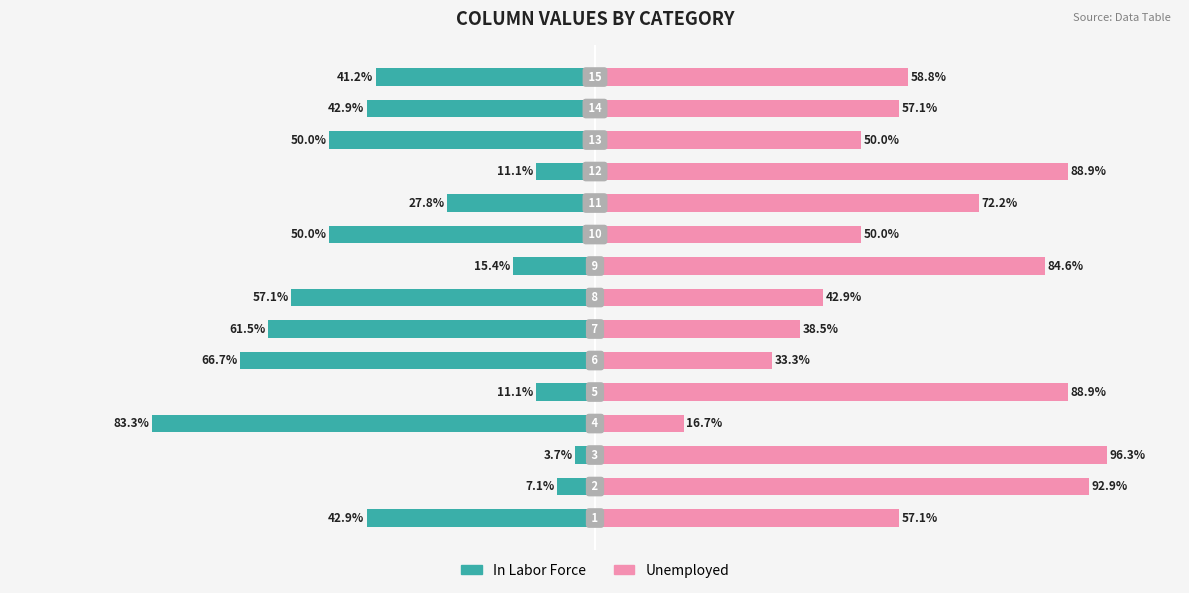

At how many categories does at least one series exceed 11?

15